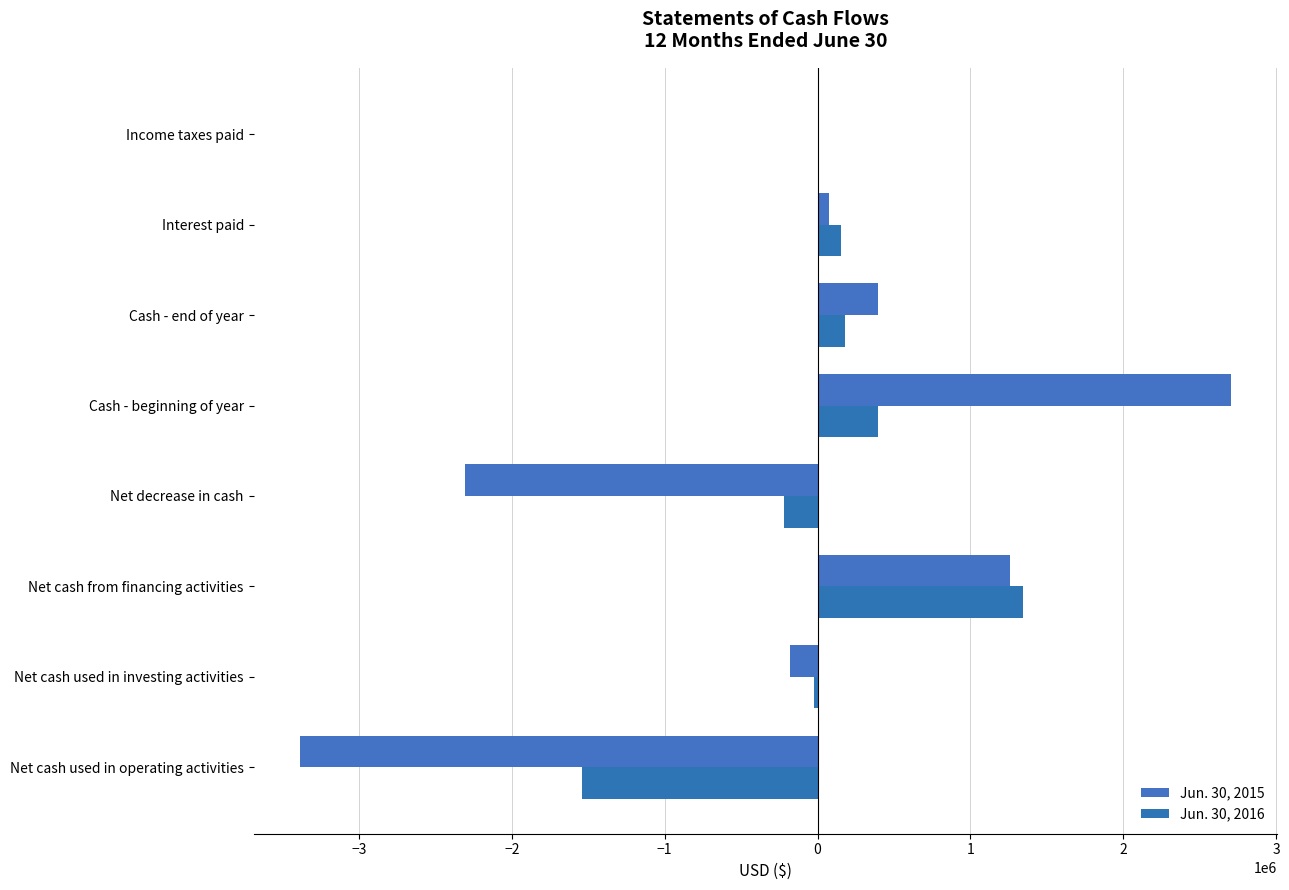

How many data points does each series have?

8